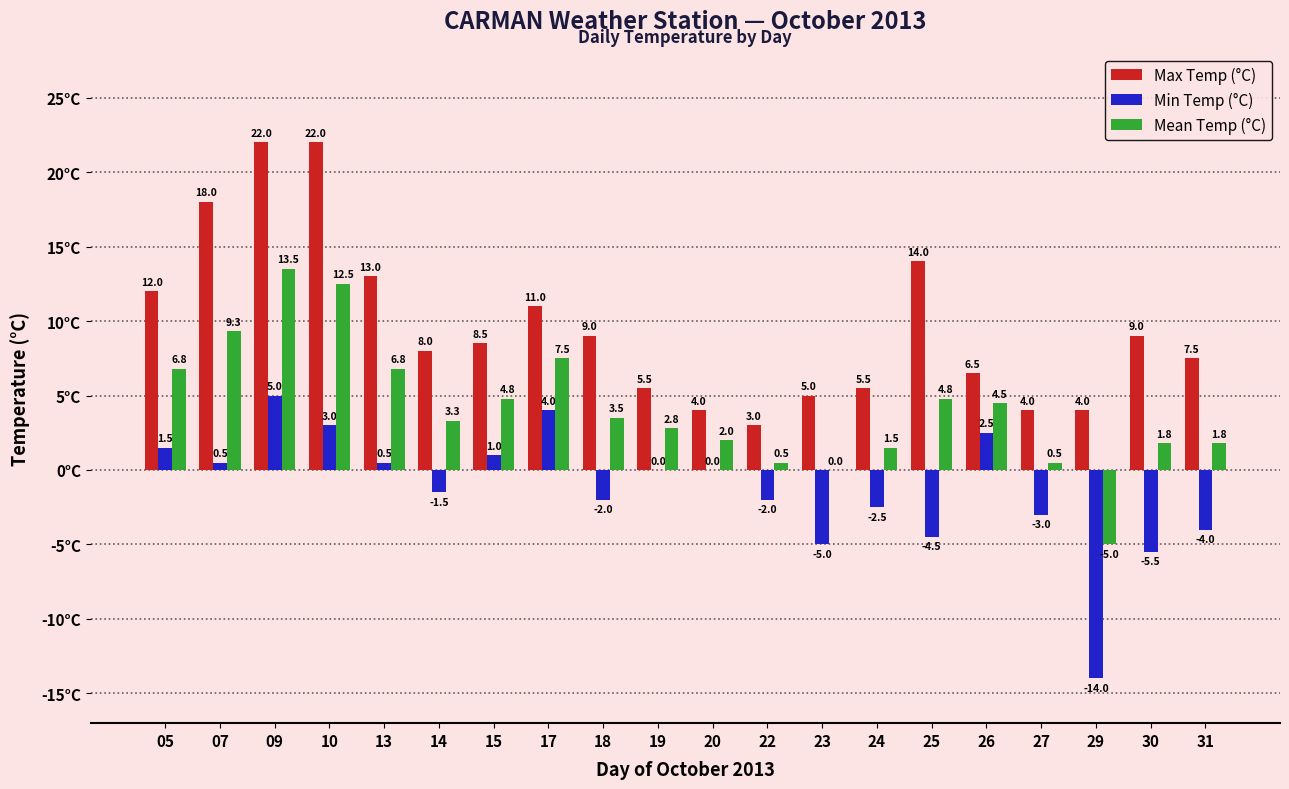

The value of Min Temp (°C) at 29 is -4.9. True or false?

False